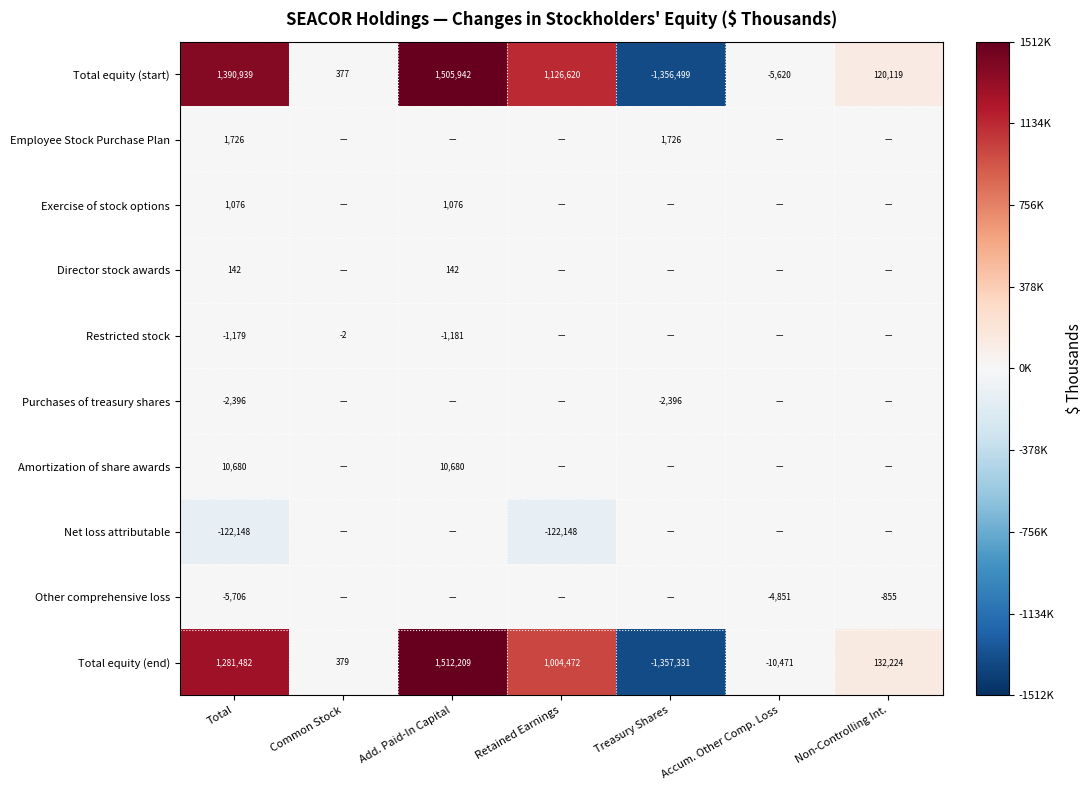

What is the spread (max minus min) of values at Total?

1513087